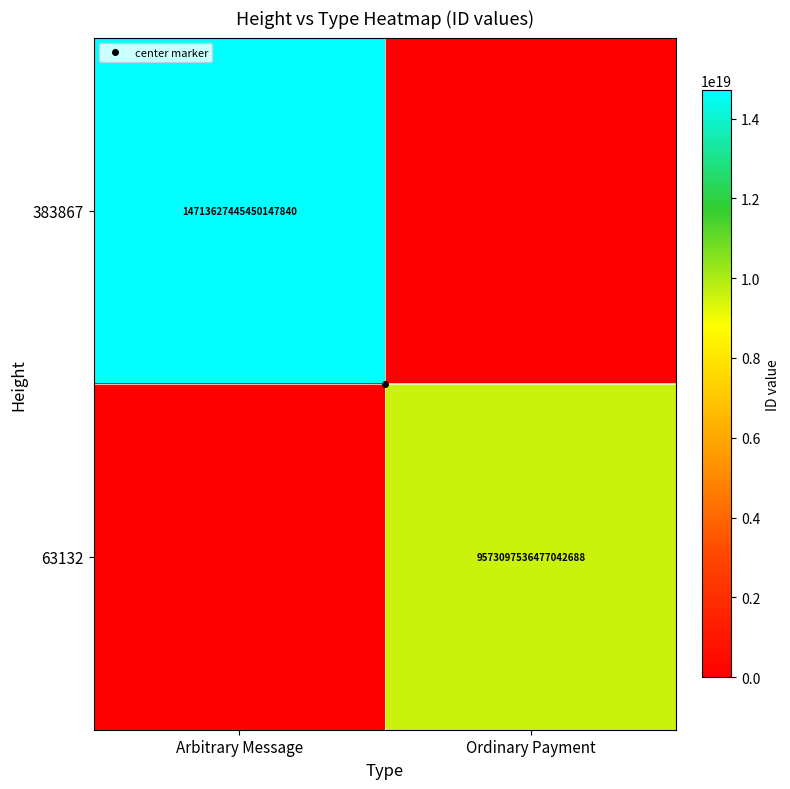

Where is 63132 nearest to the value 4786548768238521344?

Arbitrary Message